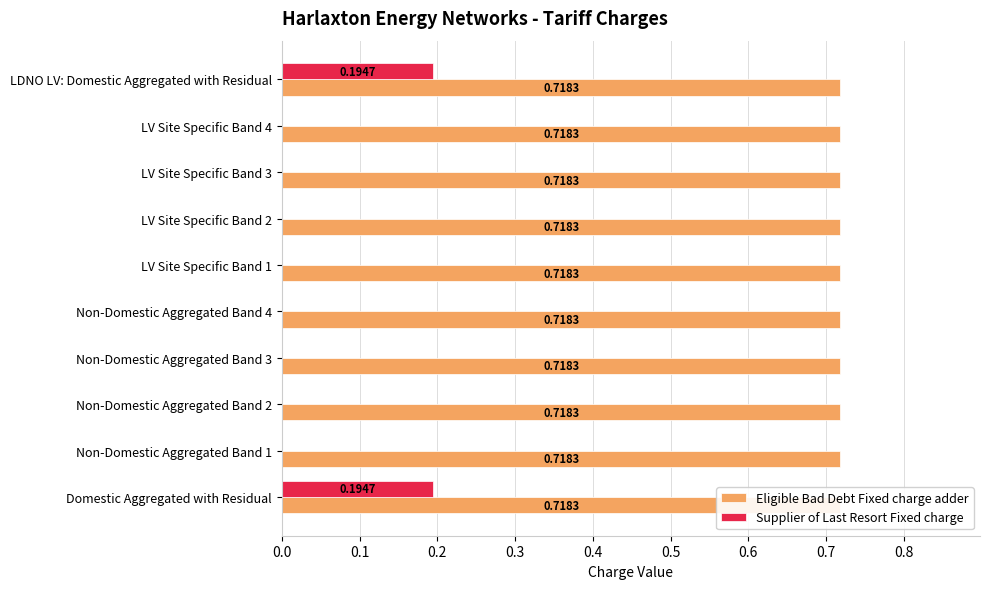

What is the highest value of the Supplier of Last Resort Fixed charge series?

0.2